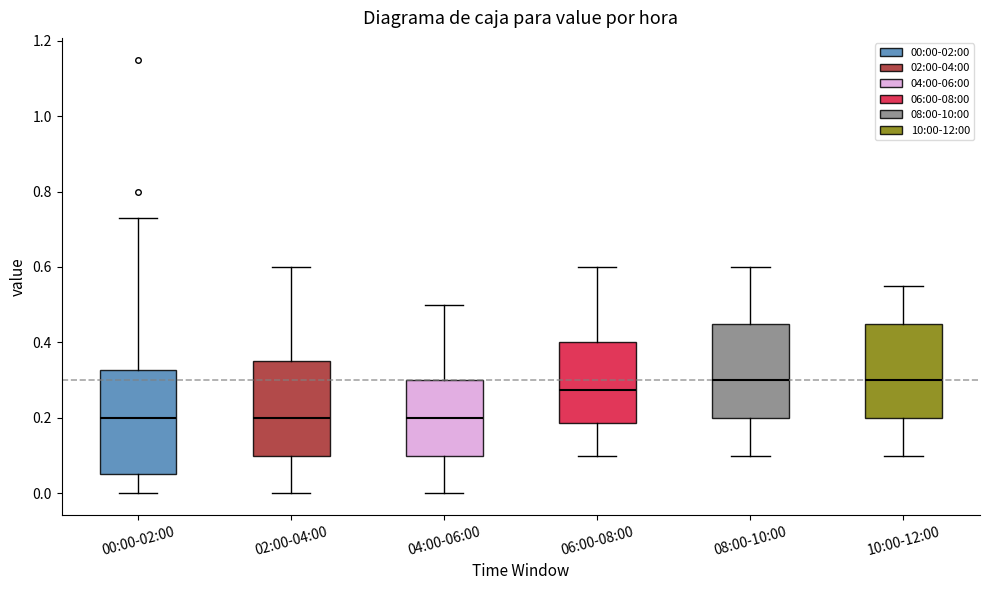

Reading left to right, read every box against the y-axis: the position of its median line, the range the box covers, and the ends of its whiskers. The values are not printed on the chart, so give them approximately, as read against the axis.

00:00-02:00: median 0.20, box 0.06 to 0.32, whiskers 0.00 to 0.74
02:00-04:00: median 0.20, box 0.10 to 0.36, whiskers 0.00 to 0.60
04:00-06:00: median 0.20, box 0.10 to 0.30, whiskers 0.00 to 0.50
06:00-08:00: median 0.28, box 0.18 to 0.40, whiskers 0.10 to 0.60
08:00-10:00: median 0.30, box 0.20 to 0.46, whiskers 0.10 to 0.60
10:00-12:00: median 0.30, box 0.20 to 0.46, whiskers 0.10 to 0.56